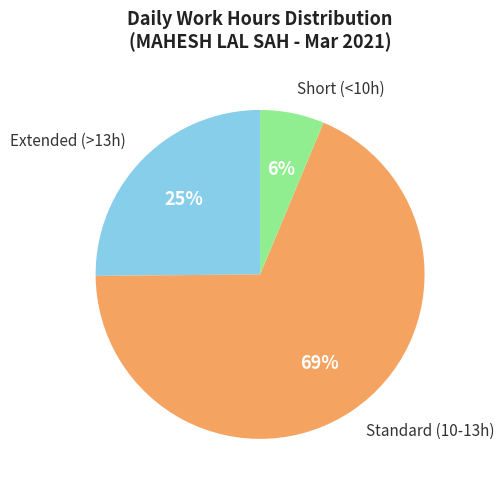

To the nearest percent, what is the average slice percentage?

33%